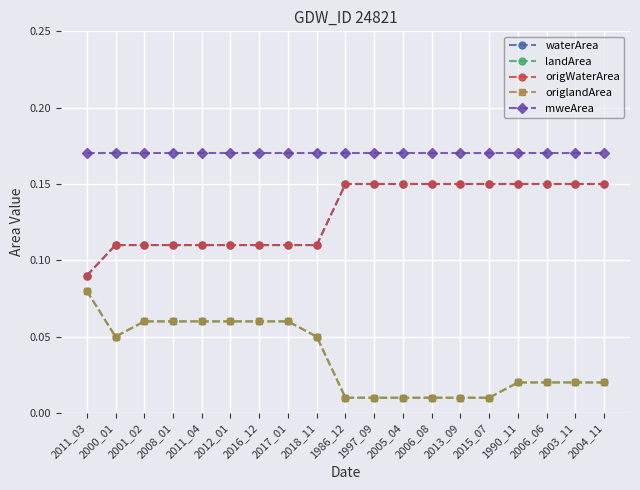

At which category does the chart reach its peak across all series?

2011_03